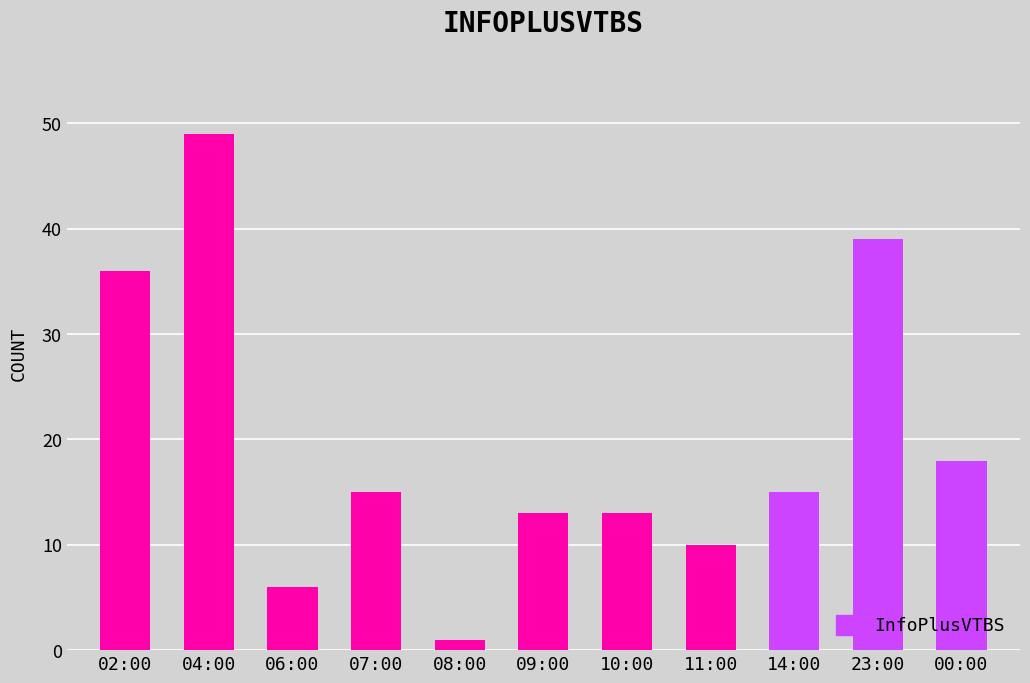

What position from the right is 09:00?

6